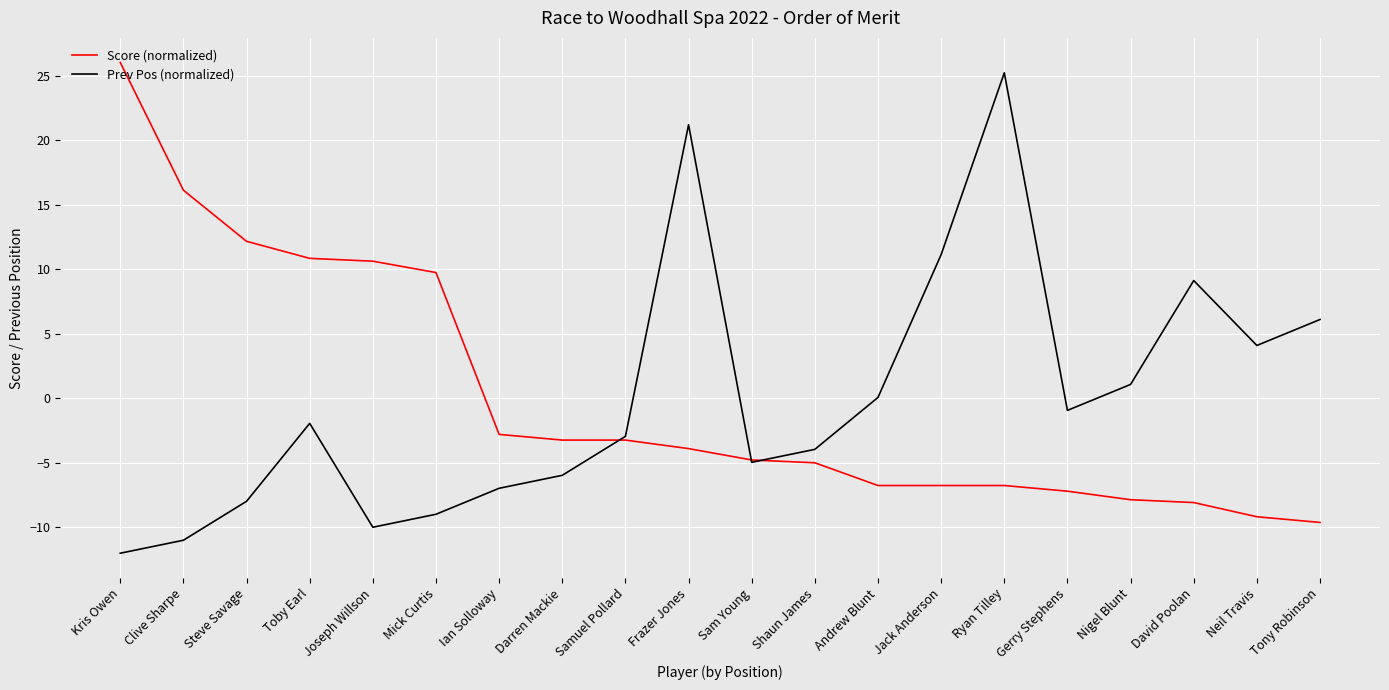

Which category has the lowest value in the Score (normalized) series?

Tony Robinson